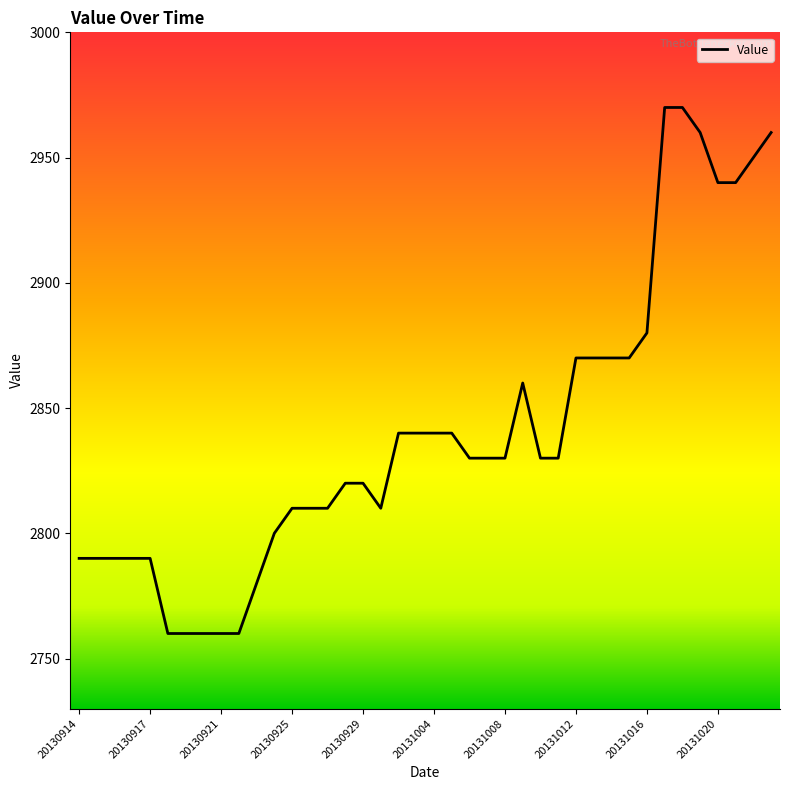

What is the difference between the maximum and minimum values?

210